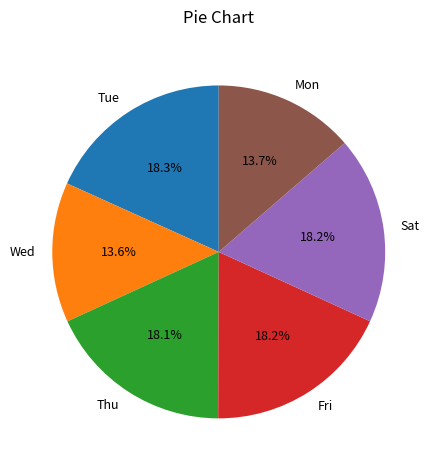

Combined, do Tue and Sat account for over 50%?

No